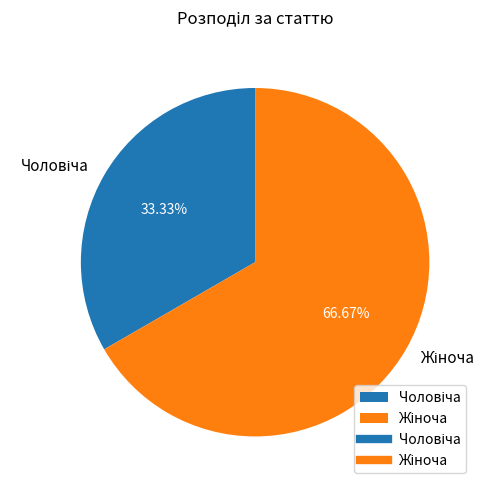

Is there any slice that represents more than half of the pie?

Yes